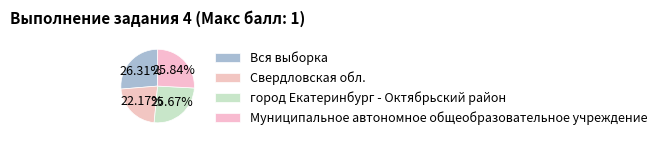

Rank the categories by value from lowest to highest.

Свердловская обл., город Екатеринбург - Октябрьский район, Муниципальное автономное общеобразовательное учреждение, Вся выборка